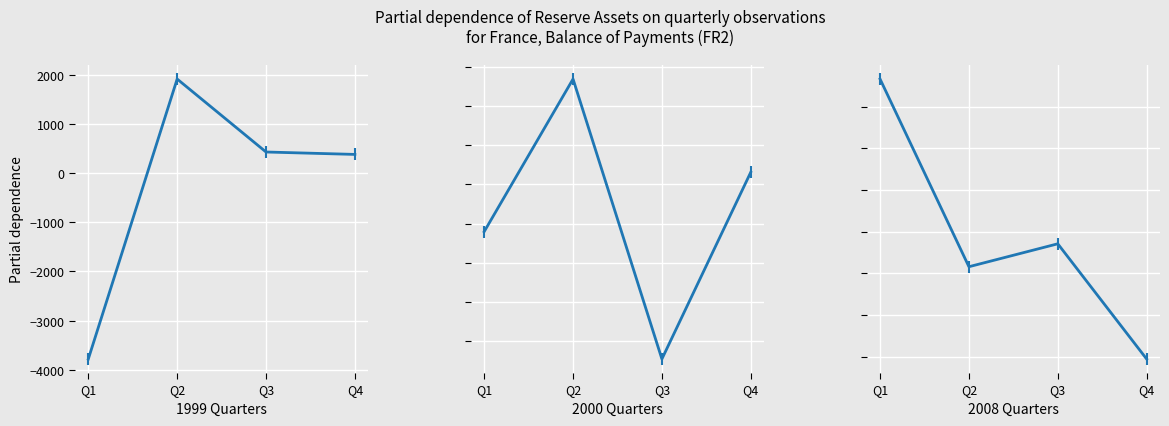

List the series in order of their peak value, highest first.

2000 Quarters, 1999 Quarters, 2008 Quarters